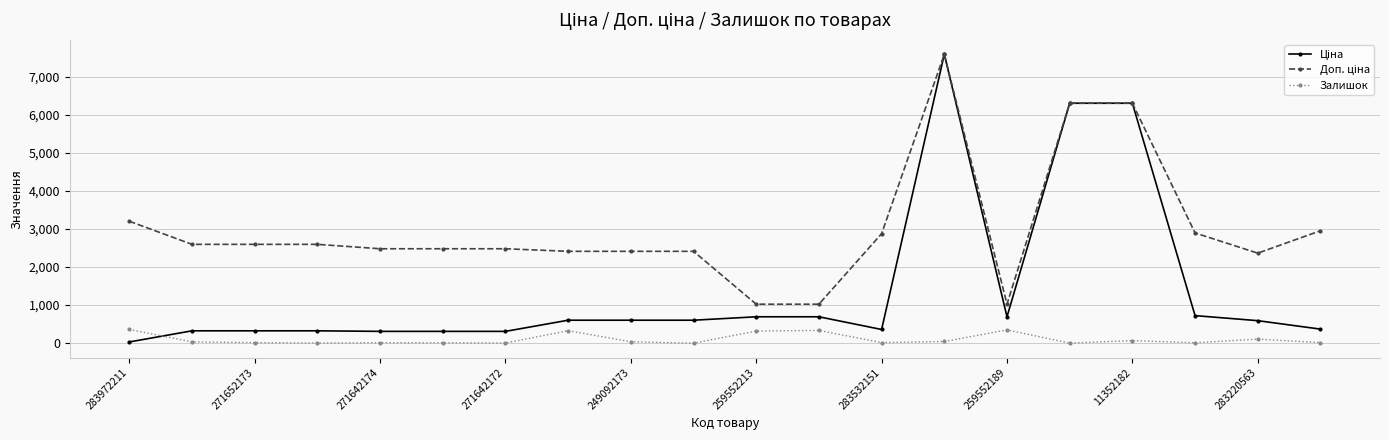

Does the chart have visible grid lines?

Yes